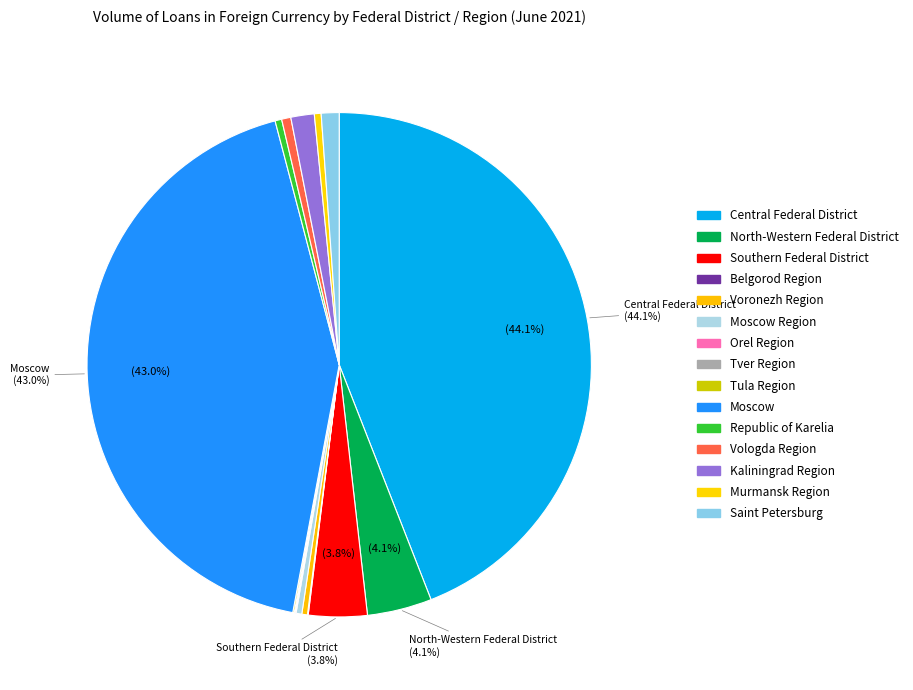

Between Belgorod Region and Kaliningrad Region, which is larger?

Kaliningrad Region